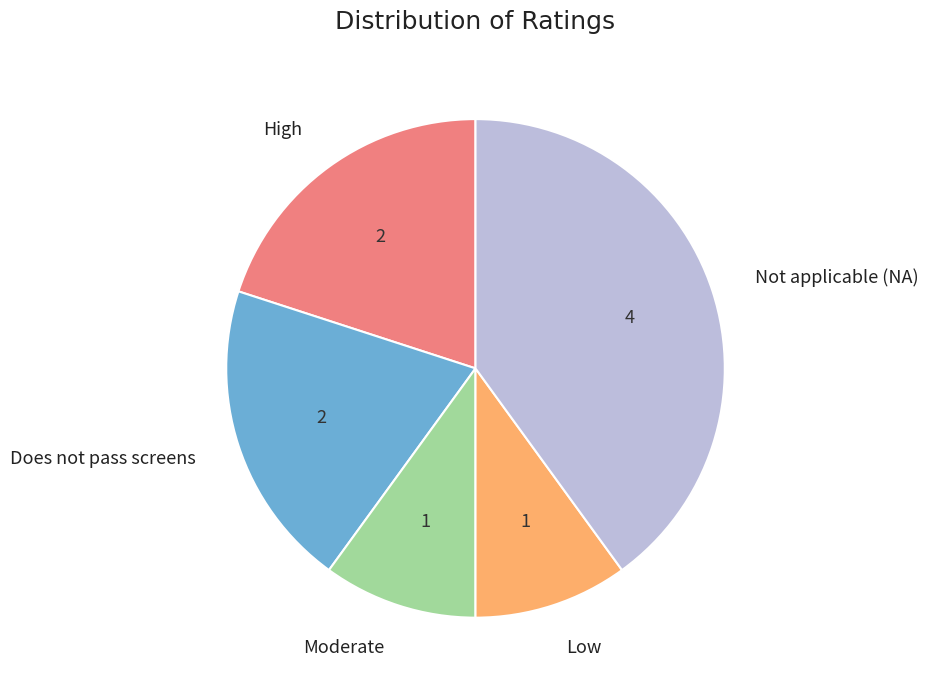

Between Low and High, which is larger?

High